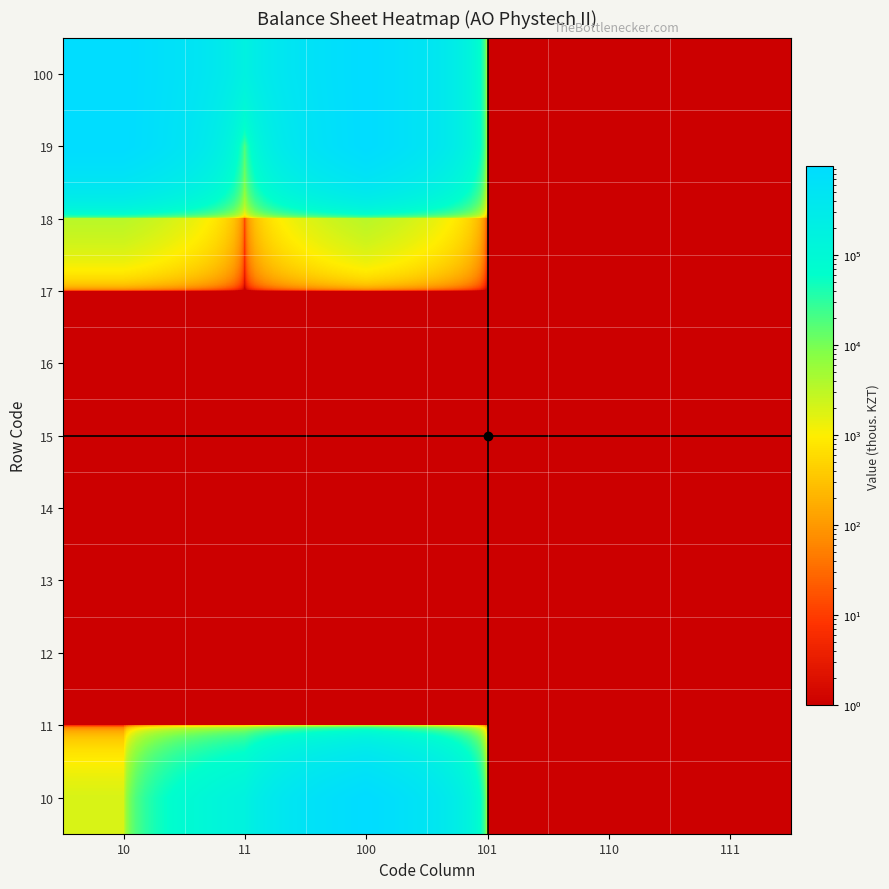

Reading left to right, list all the values displayed in this chart.

10: 10=1962.0	11=161680.0	100=965610.0	101=0.5	110=0.5	111=0.5
11: 10=0.5	11=0.5	100=0.5	101=0.5	110=0.5	111=0.5
12: 10=0.5	11=0.5	100=0.5	101=0.5	110=0.5	111=0.5
13: 10=0.5	11=0.5	100=0.5	101=0.5	110=0.5	111=0.5
14: 10=0.5	11=0.5	100=0.5	101=0.5	110=0.5	111=0.5
15: 10=0.5	11=0.5	100=0.5	101=0.5	110=0.5	111=0.5
16: 10=0.5	11=0.5	100=0.5	101=0.5	110=0.5	111=0.5
17: 10=0.5	11=0.5	100=0.5	101=0.5	110=0.5	111=0.5
18: 10=3335.0	11=0.5	100=3335.0	101=0.5	110=0.5	111=0.5
19: 10=960313.0	11=15671.0	100=960313.0	101=0.5	110=0.5	111=0.5
100: 10=965610.0	11=177351.0	100=965610.0	101=0.5	110=0.5	111=0.5